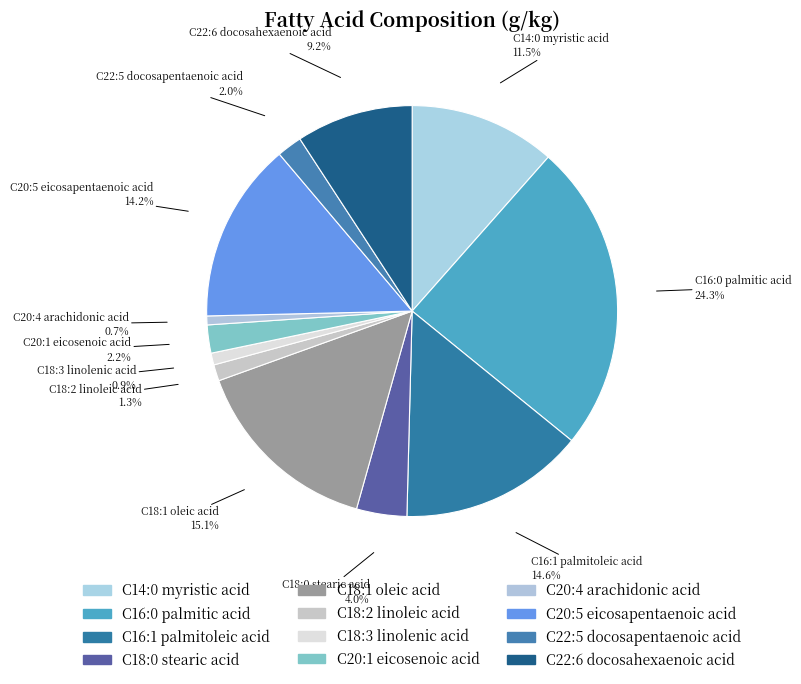

Which category has the smallest portion of the pie?

C20:4 arachidonic acid